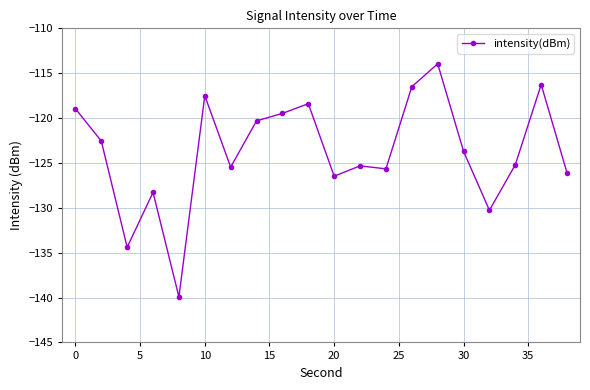

How many series are shown in this chart?

1